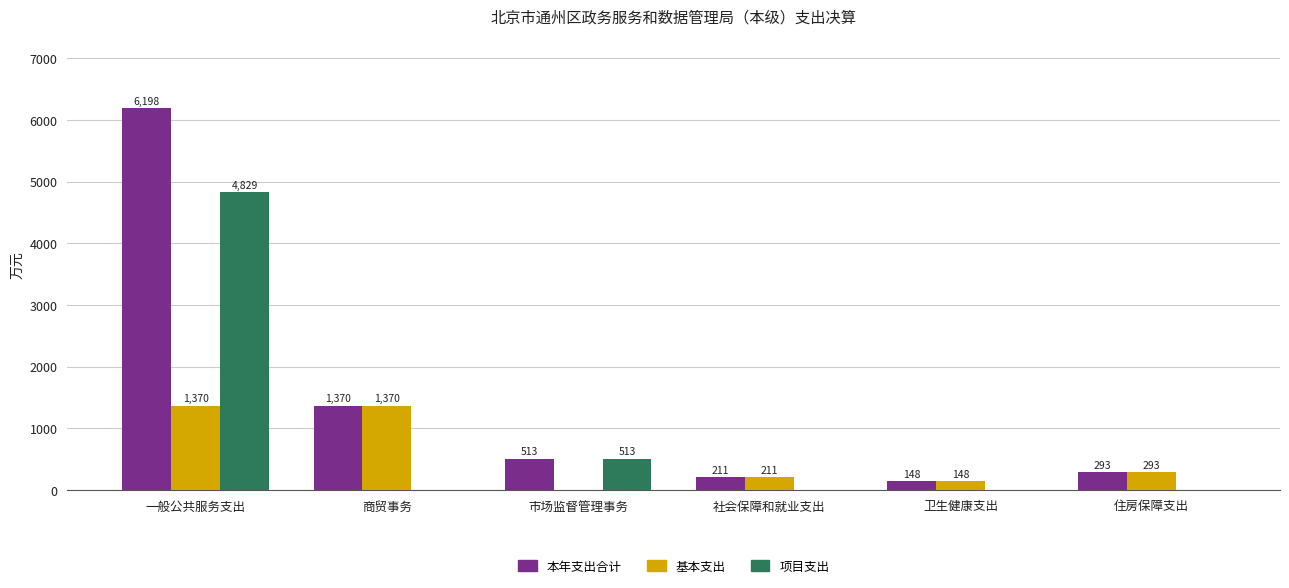

Where does the 基本支出 series first go above 292?

一般公共服务支出